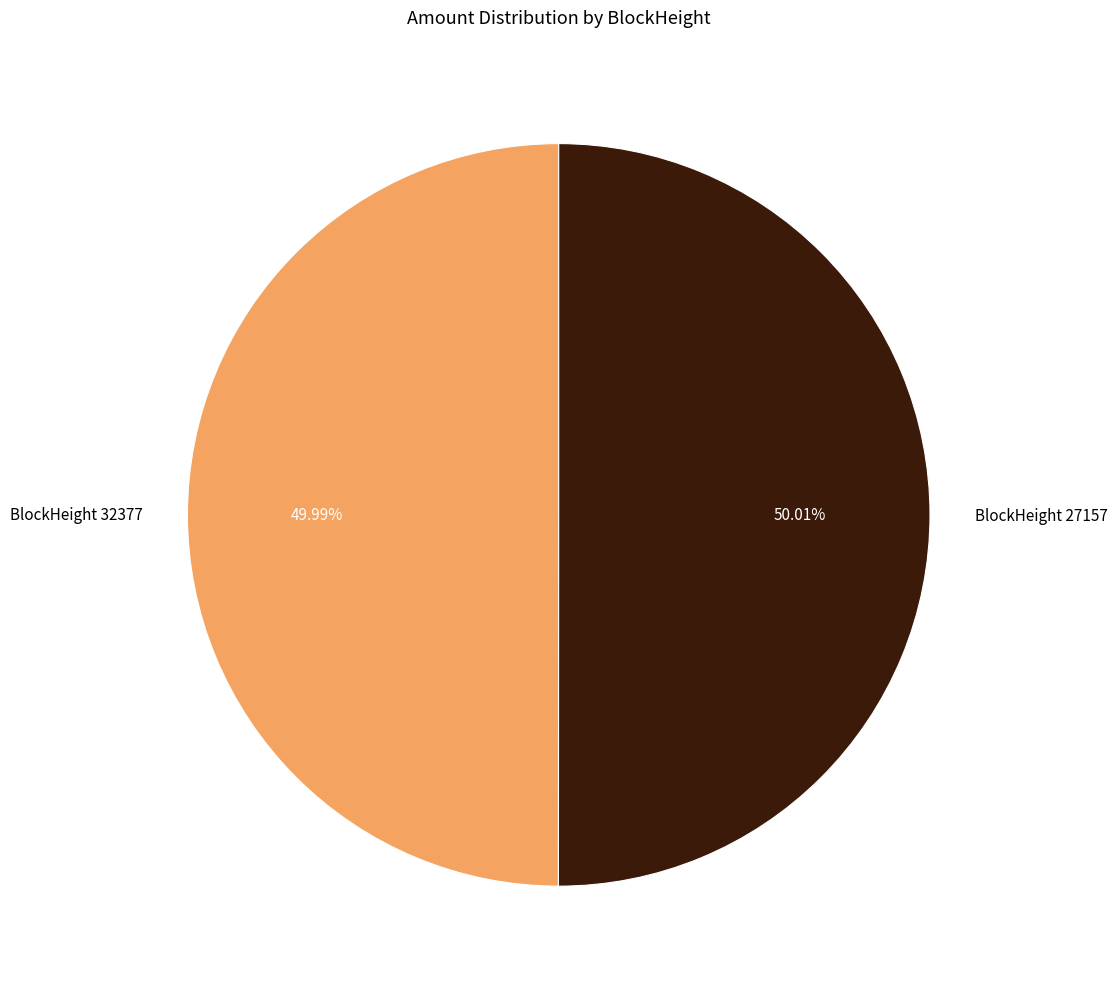

Does any single category account for the majority?

Yes